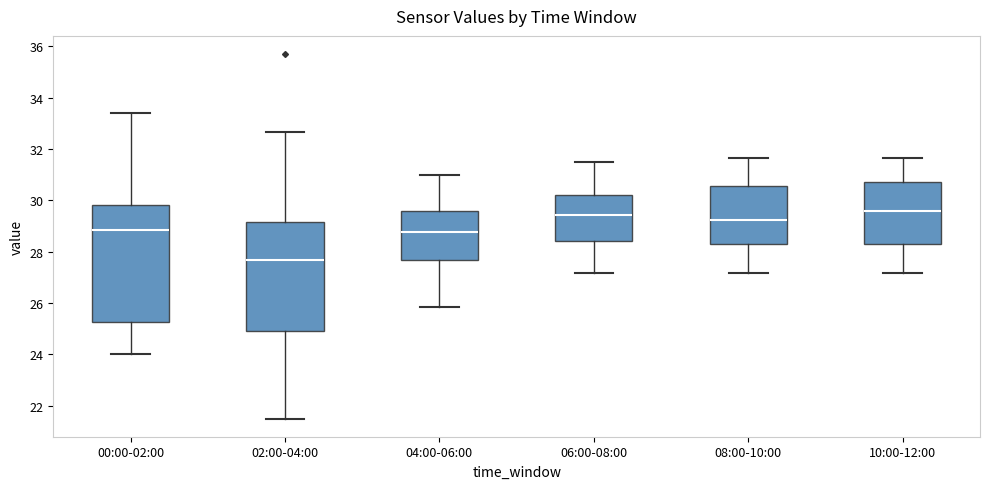

Which box has the lowest median line?

02:00-04:00